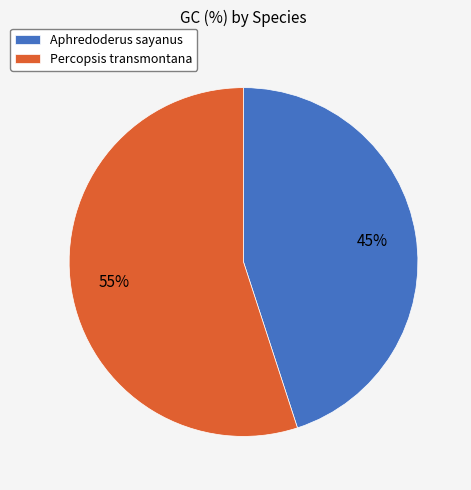

To the nearest percent, what percentage of the pie is Aphredoderus sayanus?

45%